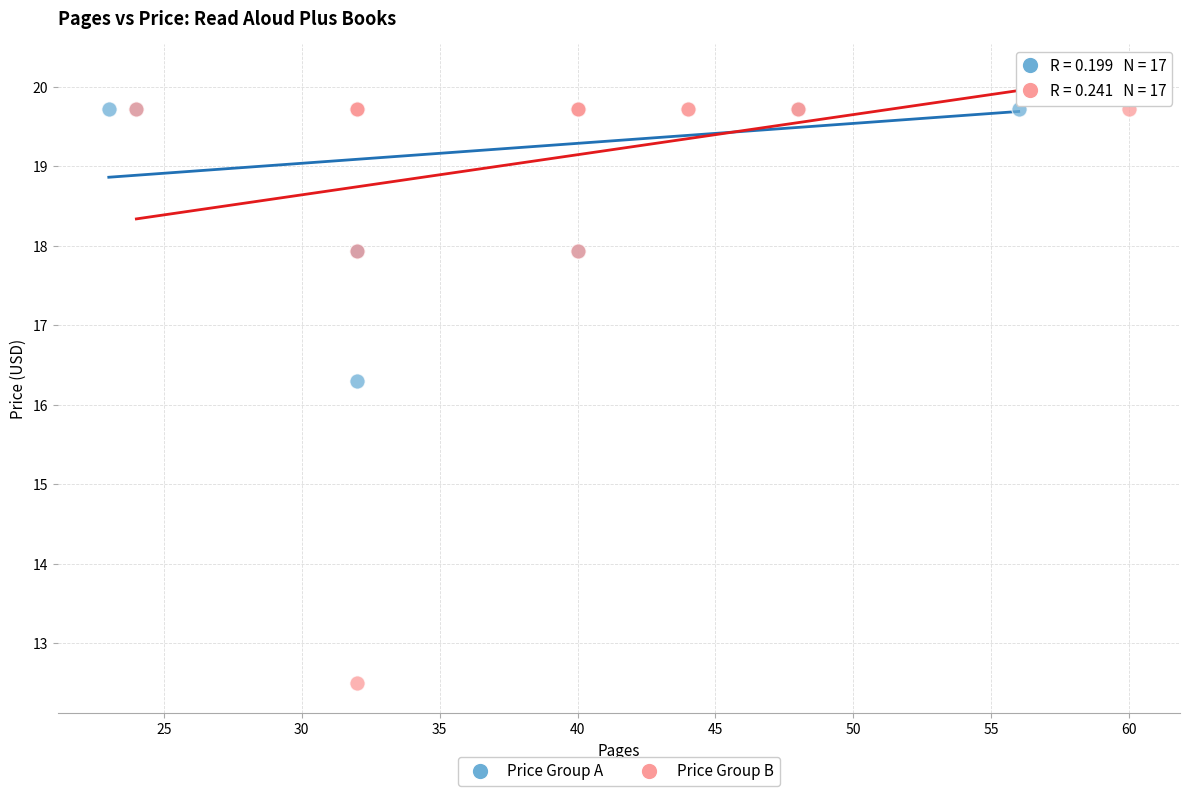

Which series contains the lowest Y value?

Price Group B